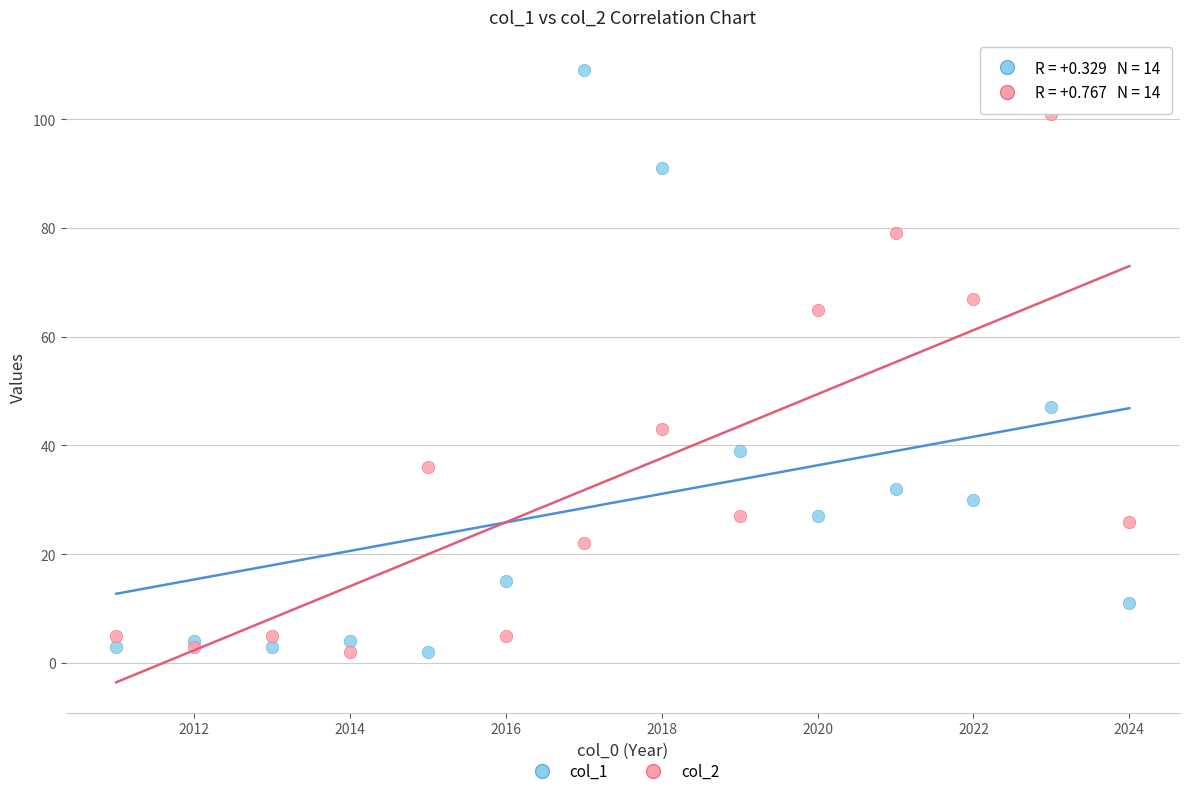

What is the X range (max minus min) for the scatter plot?

13